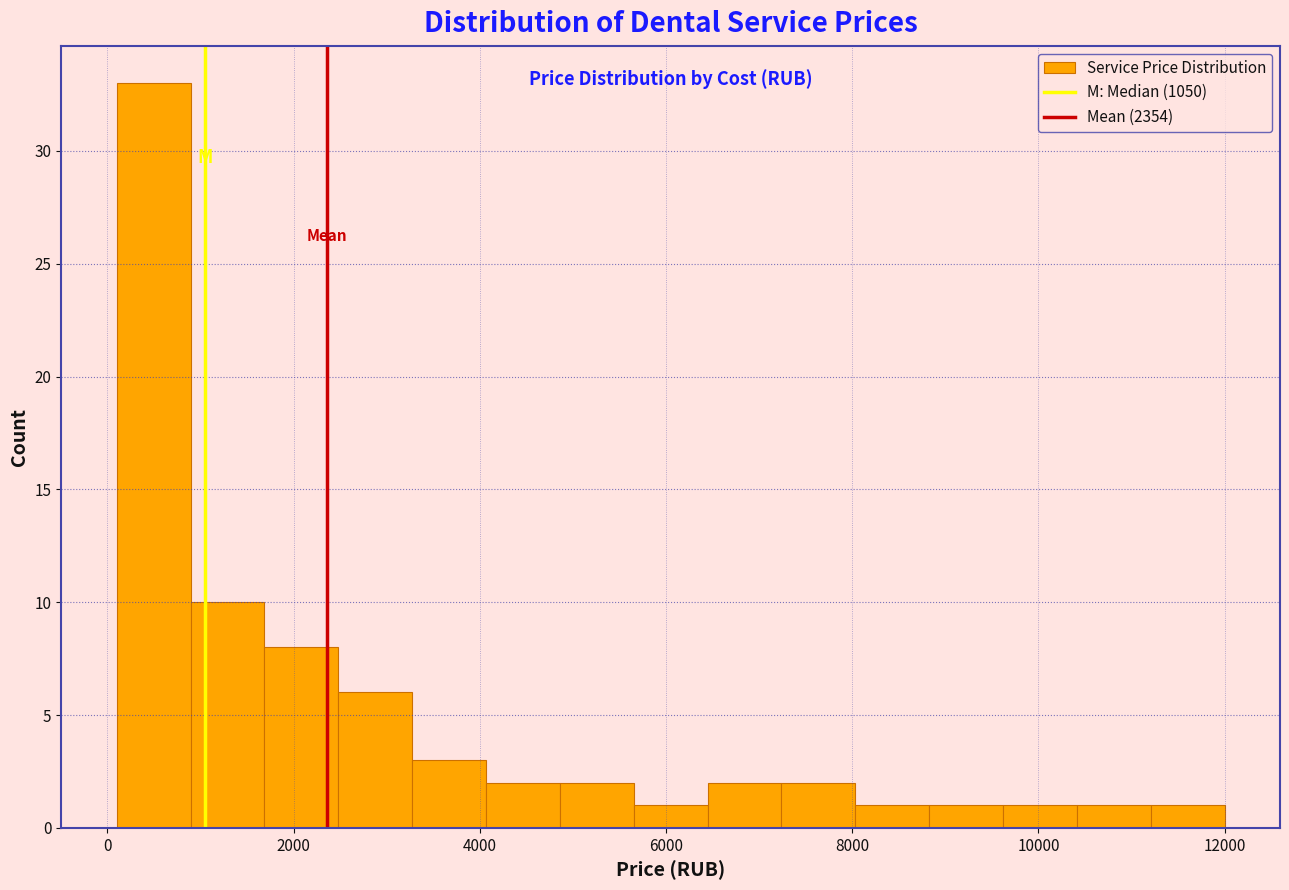

Around what value on the x-axis is the tallest bar? Give the approximate position of its centre, as read against the axis.

400